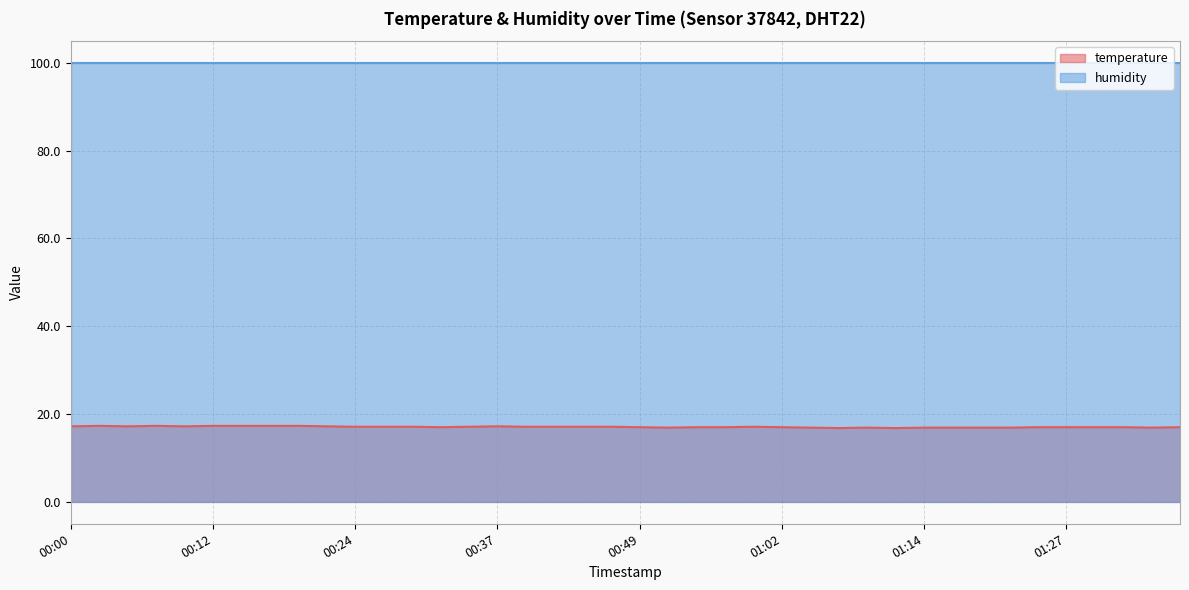

True or false: the data shows 17.0 at 01:24.

True